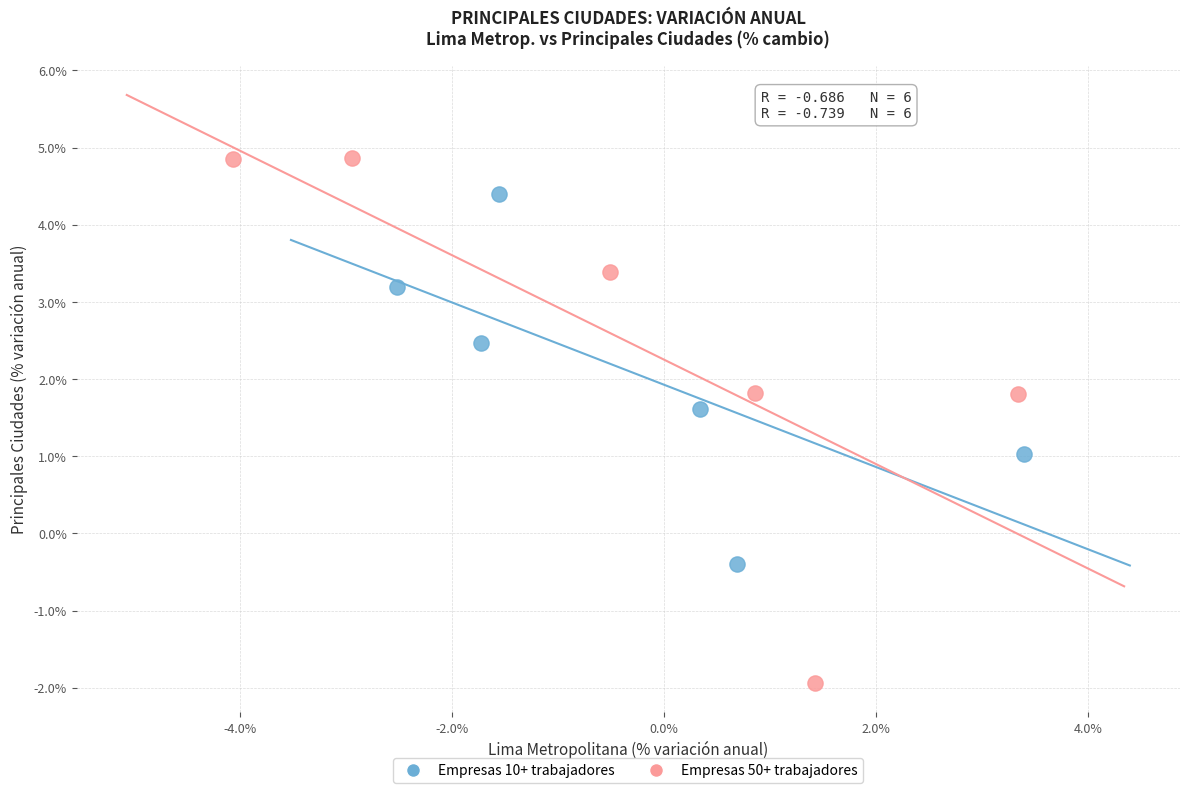

Which series reaches the maximum Y coordinate?

Empresas 50+ trabajadores